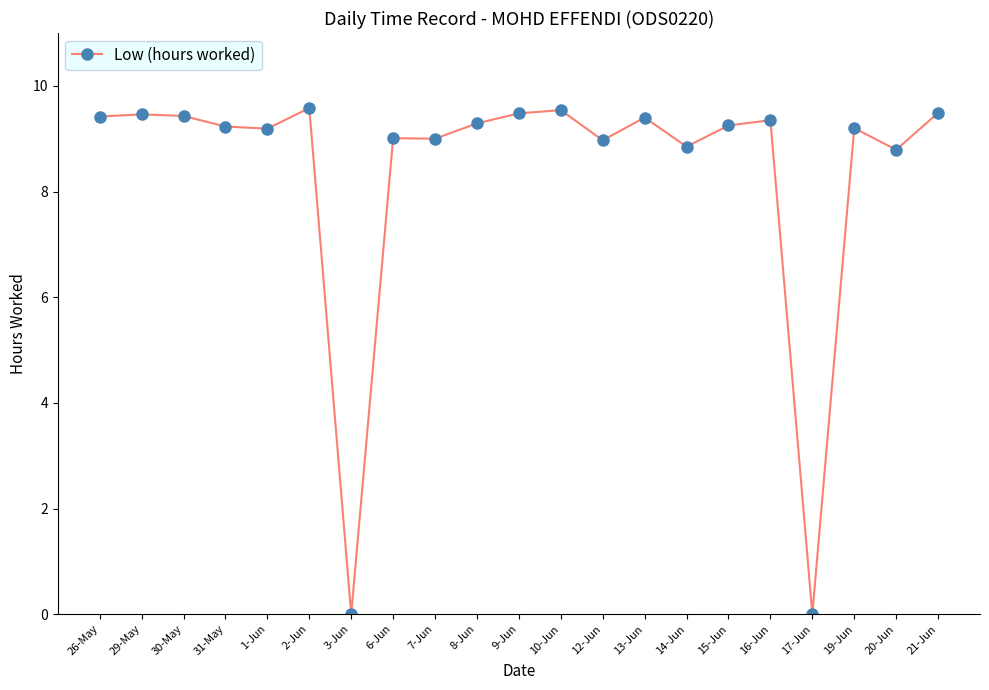

The value at 13-Jun is 3.9. True or false?

False